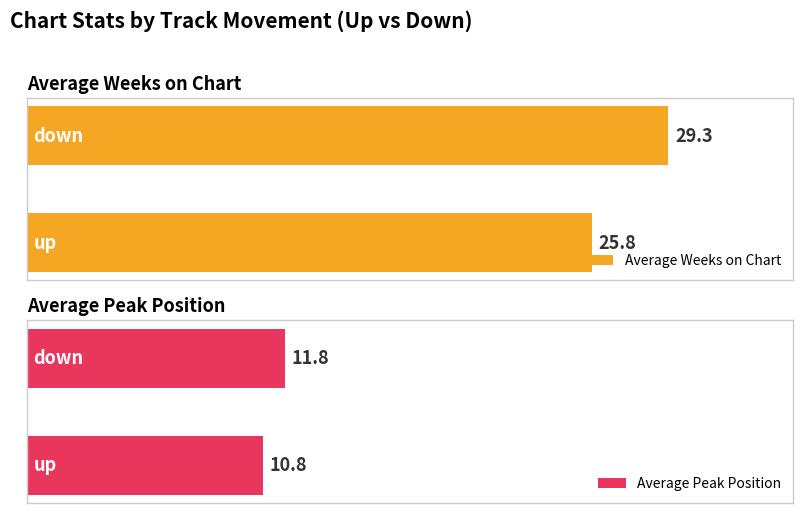

True or false: Average Weeks on Chart has a value of 4.2 at down.

False